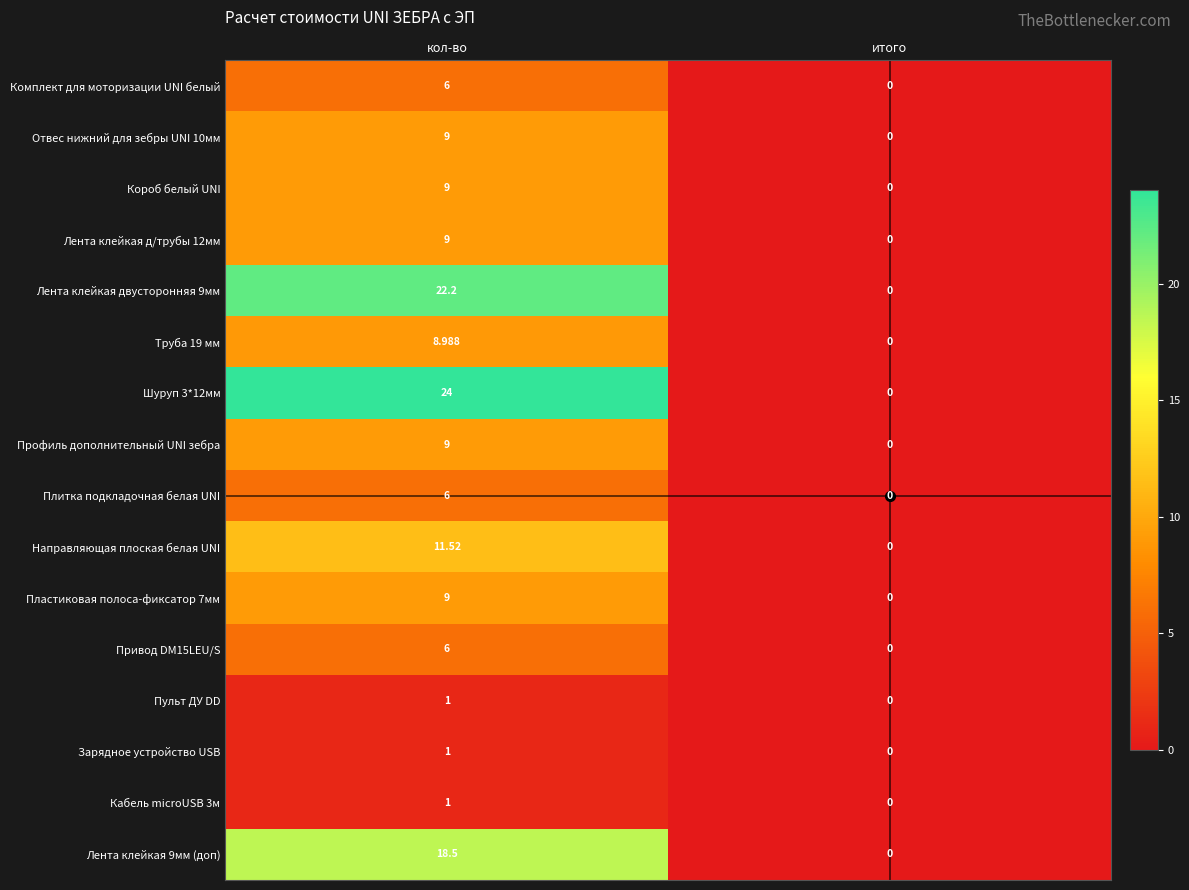

Which category has the highest value in the Короб белый UNI series?

кол-во